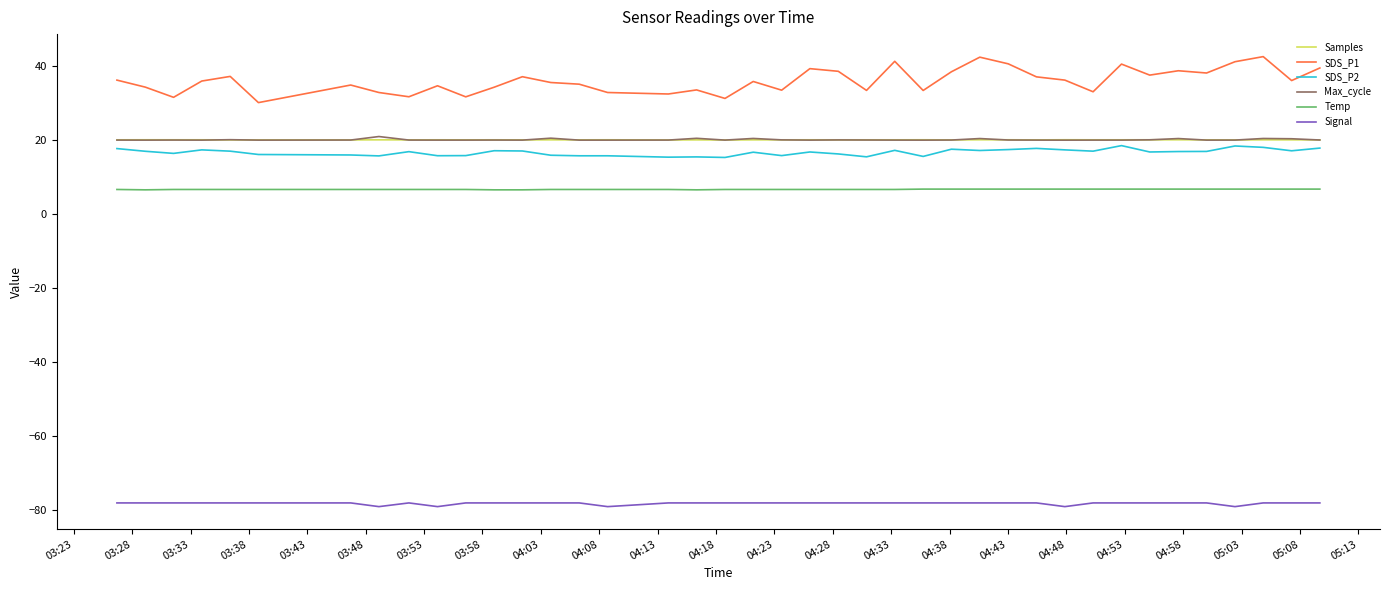

Which series has the largest total across all categories?

SDS_P1